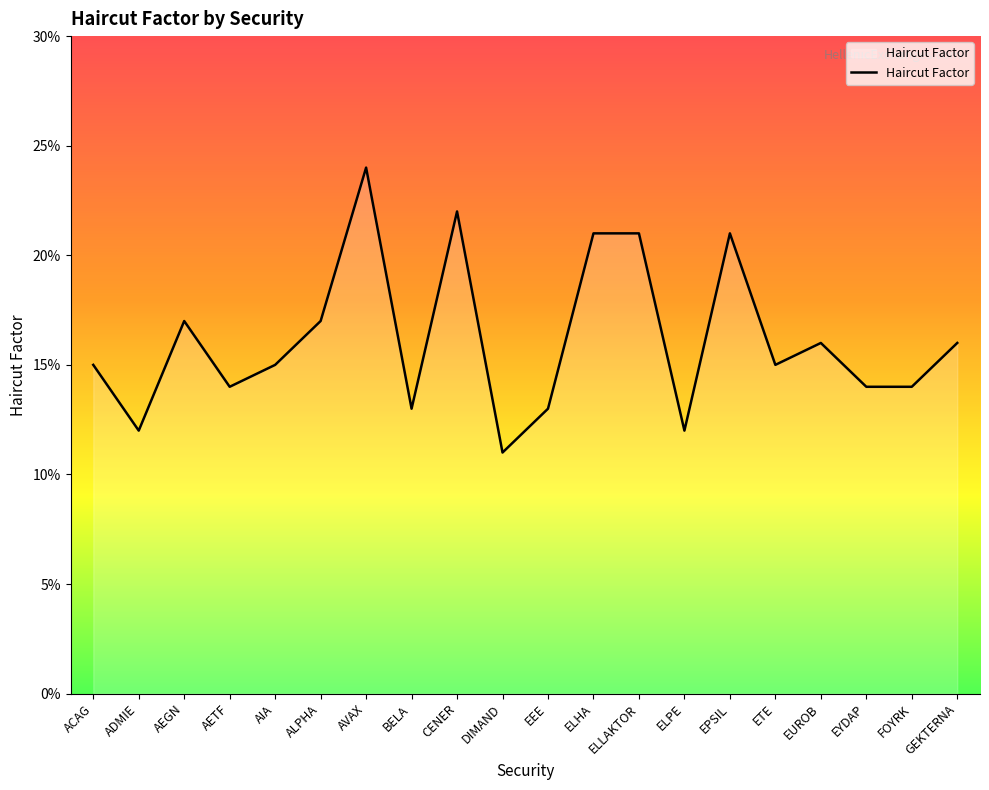

How many points are lower than both their immediate neighbors (excluding endpoints)?

6